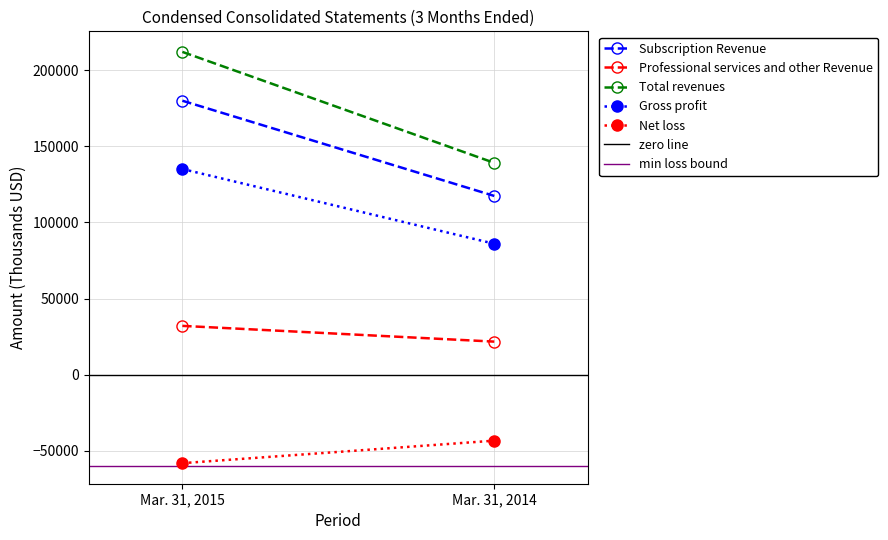

What is the value of the Gross profit point at the 1st from the left?

135065